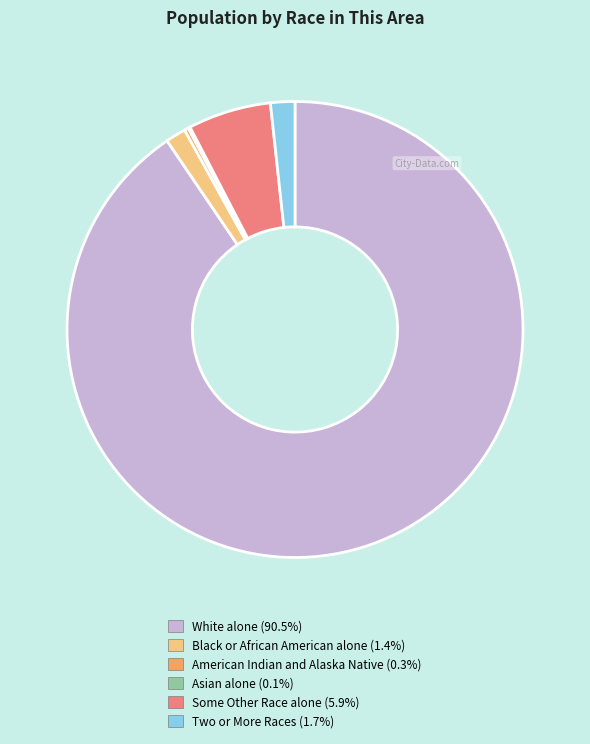

Does White alone account for over 50% of the chart?

Yes